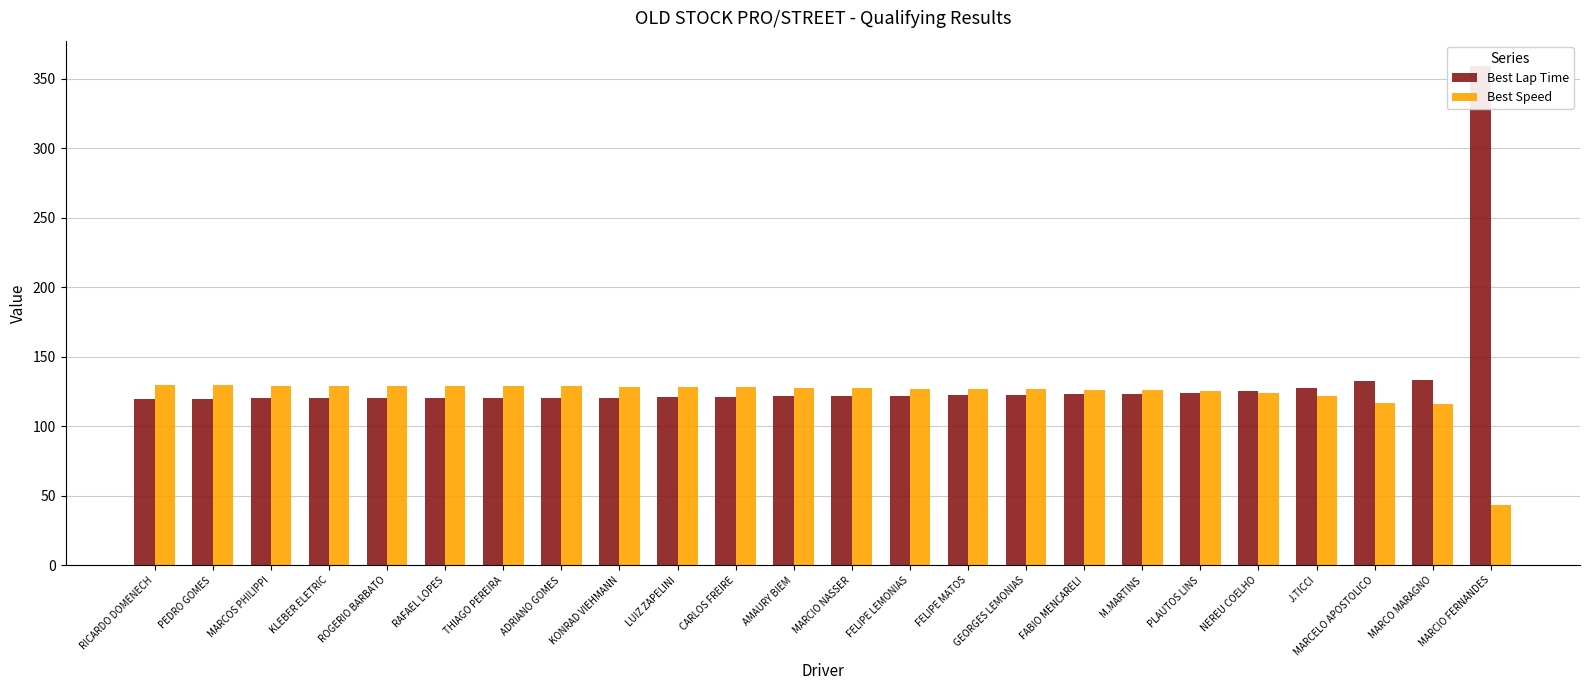

Which label corresponds to the largest value in the chart?

MARCIO FERNANDES